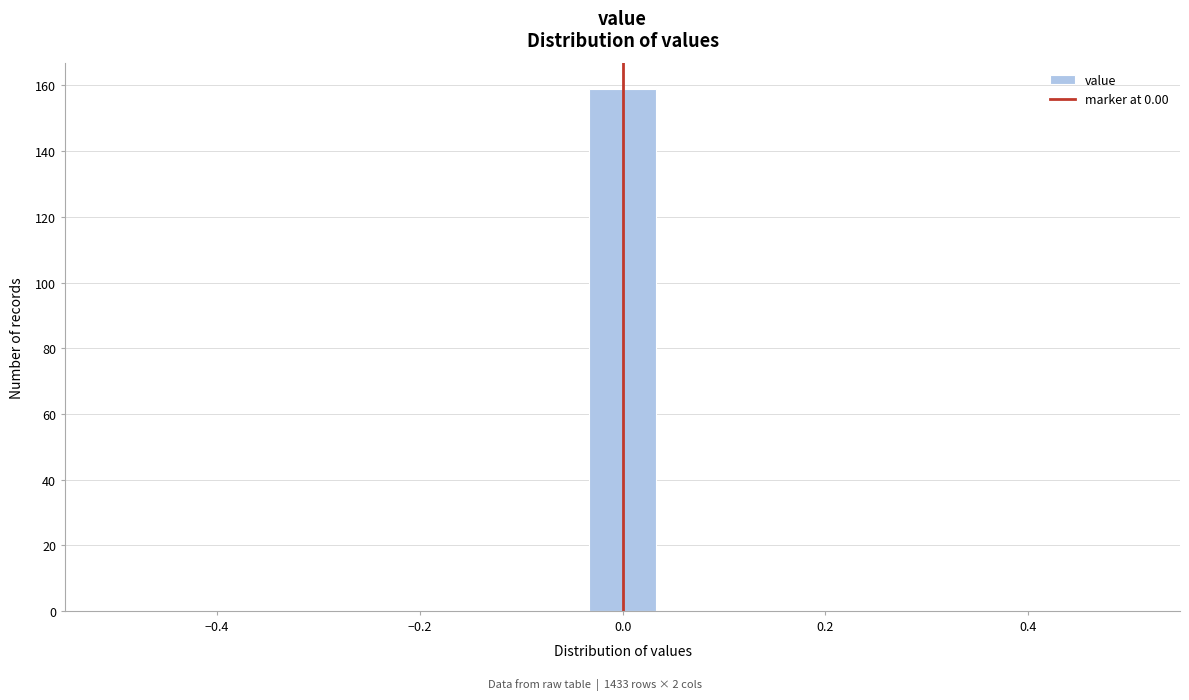

Read against the x-axis, roughly where is the centre of the tallest bar?

0.00